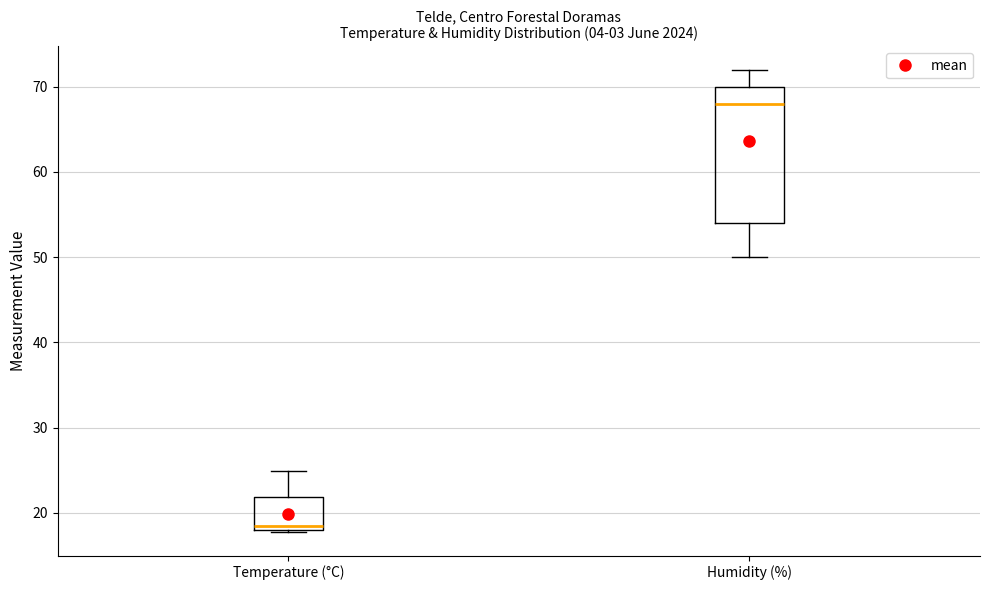

Reading left to right, read every box against the y-axis: the position of its median line, the range the box covers, and the ends of its whiskers. The values are not printed on the chart, so give them approximately, as read against the axis.

Temperature (°C): median 19, box 18 to 22, whiskers 18 (just below the box's lower edge) to 25
Humidity (%): median 68, box 54 to 70, whiskers 50 to 72